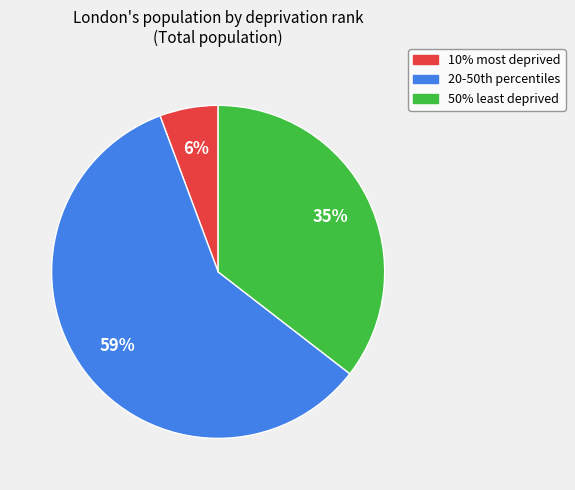

To the nearest percent, what is the difference between the largest and smallest slice percentages?

53%